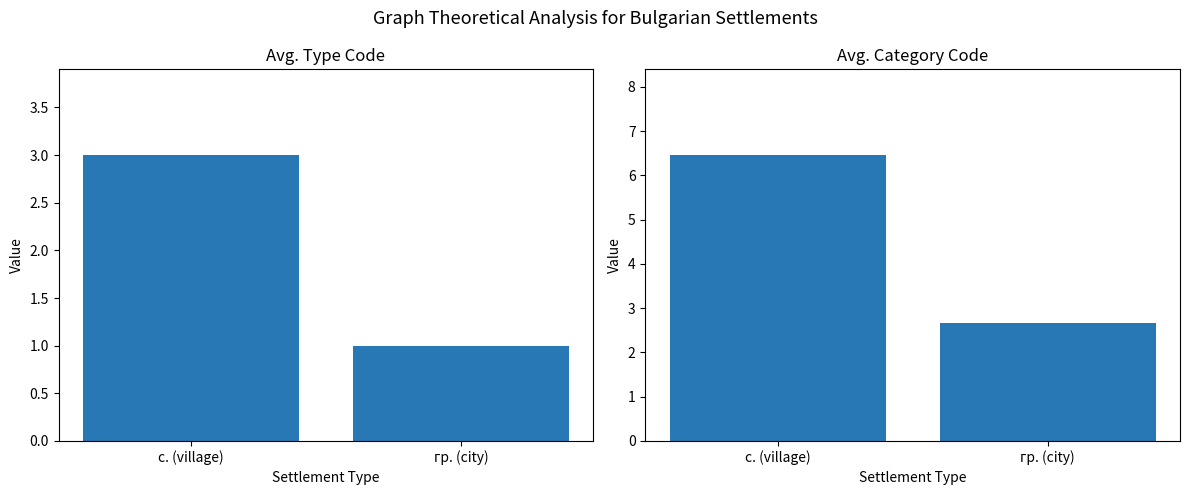

How many groups of bars are there?

2